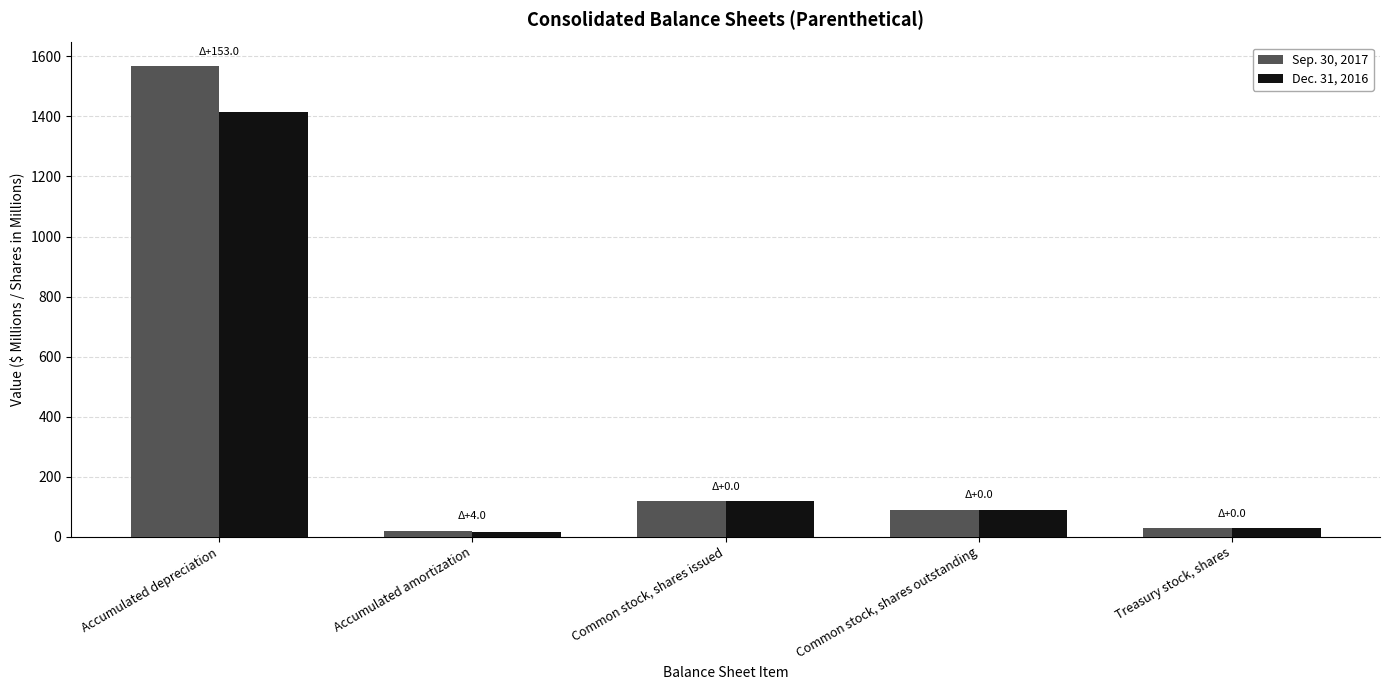

Which label corresponds to the largest value in the chart?

Accumulated depreciation